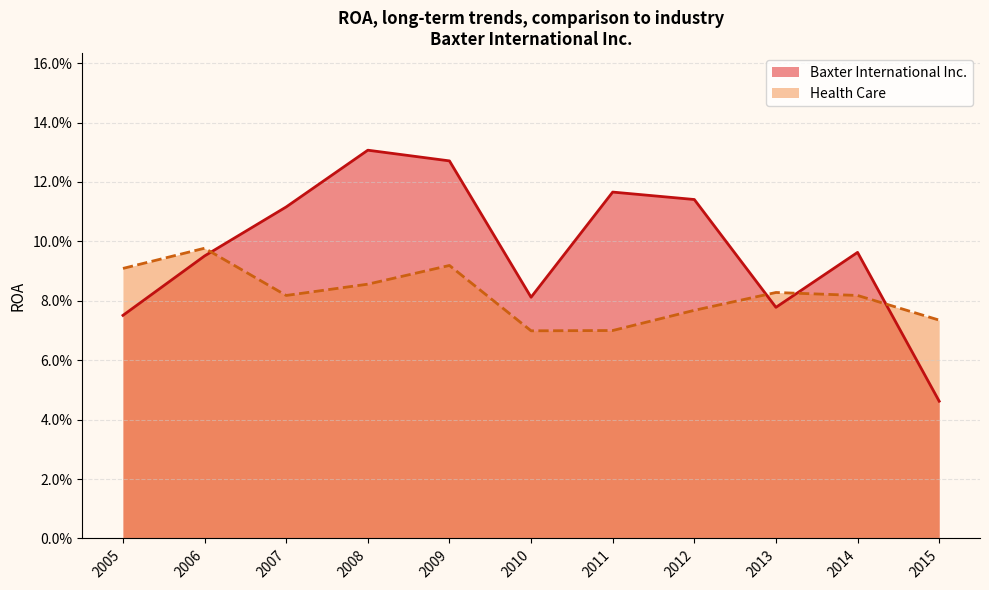

True or false: Health Care has more than 0 interior local peaks.

True